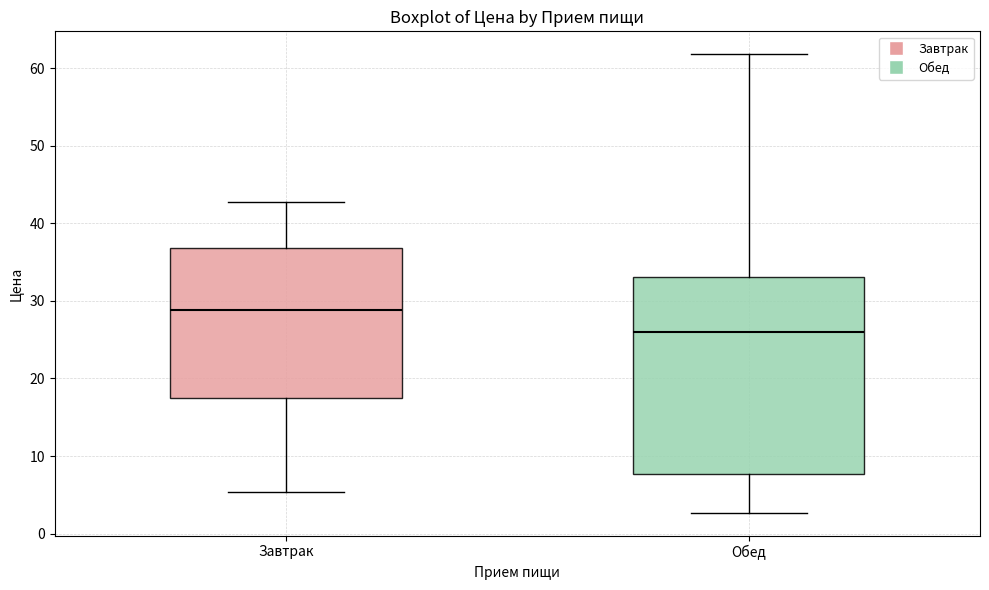

Reading left to right, read every box against the y-axis: the position of its median line, the range the box covers, and the ends of its whiskers. The values are not printed on the chart, so give them approximately, as read against the axis.

Завтрак: median 29, box 18 to 37, whiskers 5 to 43
Обед: median 26, box 8 to 33, whiskers 3 to 62